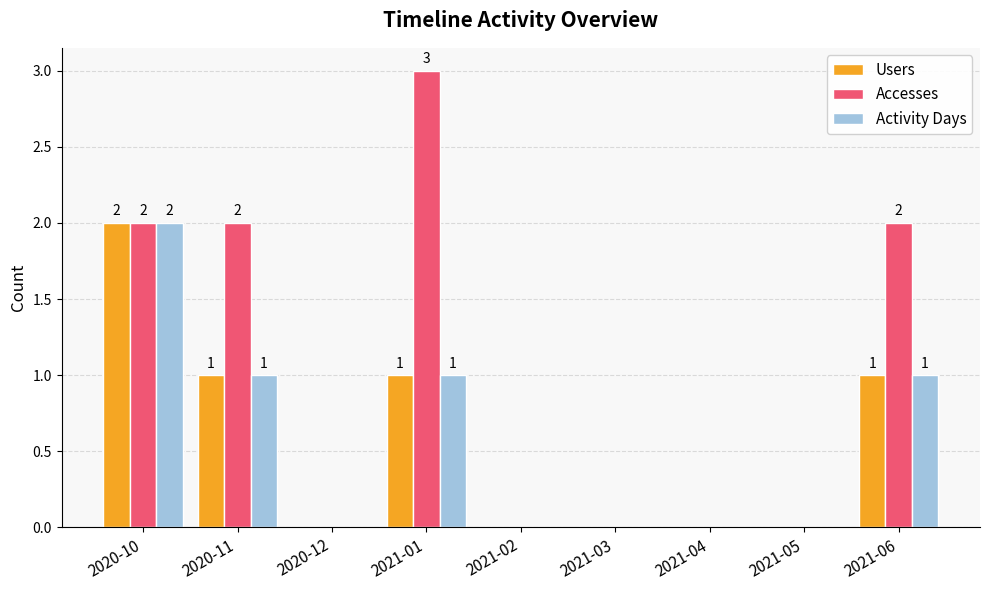

The Activity Days series shows 0 at 2021-02. True or false?

True